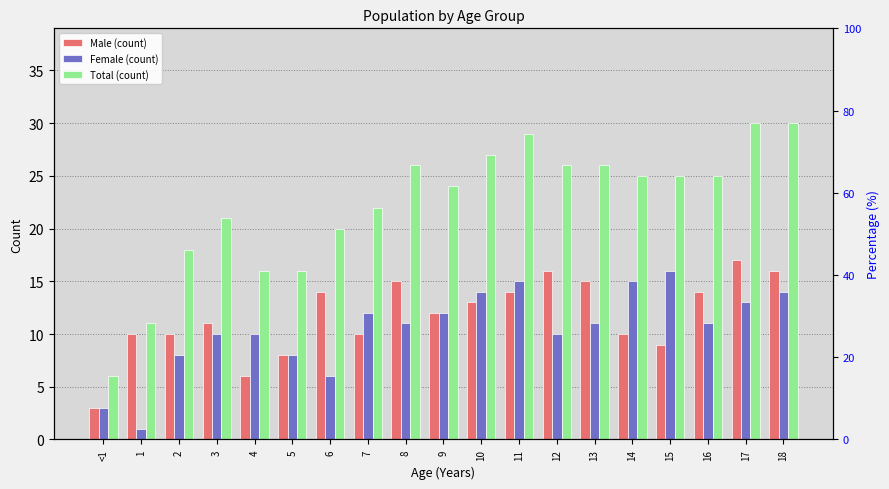

At 2, list the series in order from largest to smallest.

Total, Male, Female